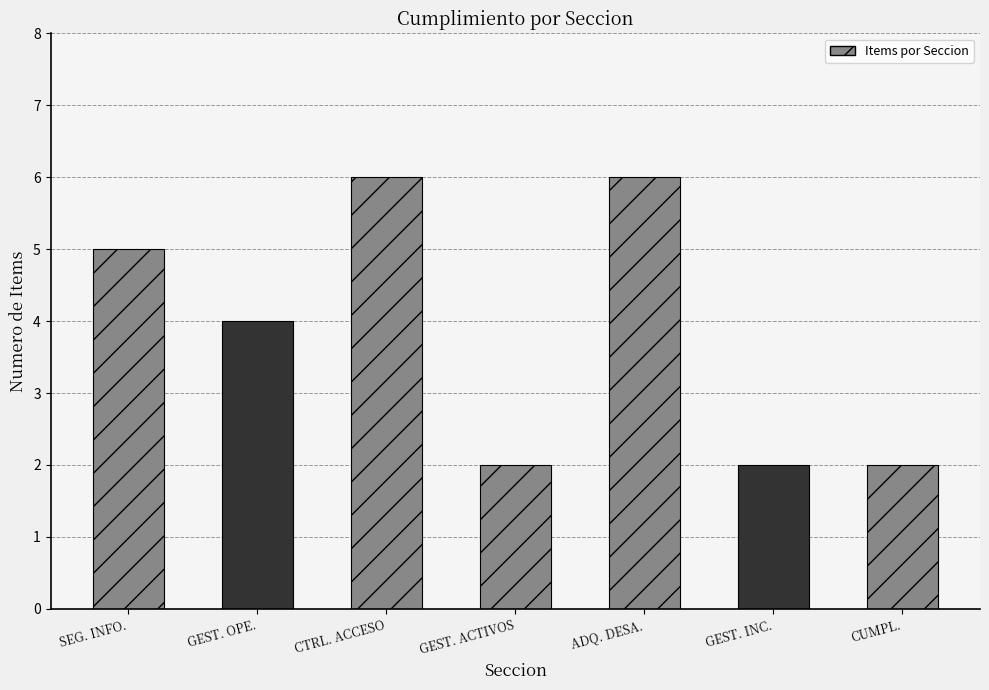

Read the value at ADQ. DESA..

6